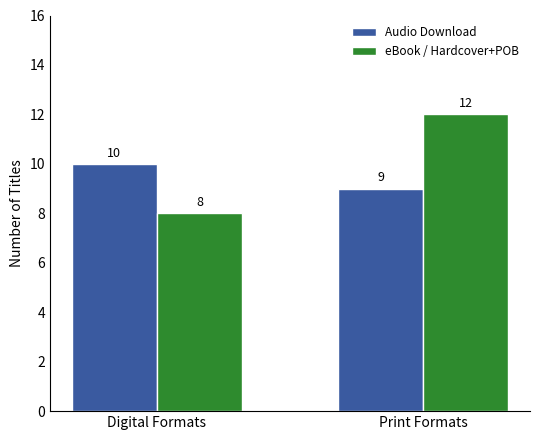

Reading right to left, what are all the values shown in this chart?

Audio Download: Print Formats=9	Digital Formats=10
eBook / Hardcover+POB: Print Formats=12	Digital Formats=8